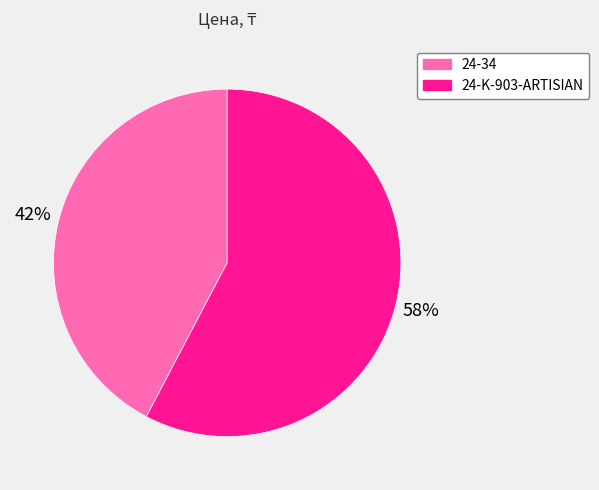

To the nearest percent, what is the combined percentage of 24-K-903-ARTISIAN and 24-34?

100%